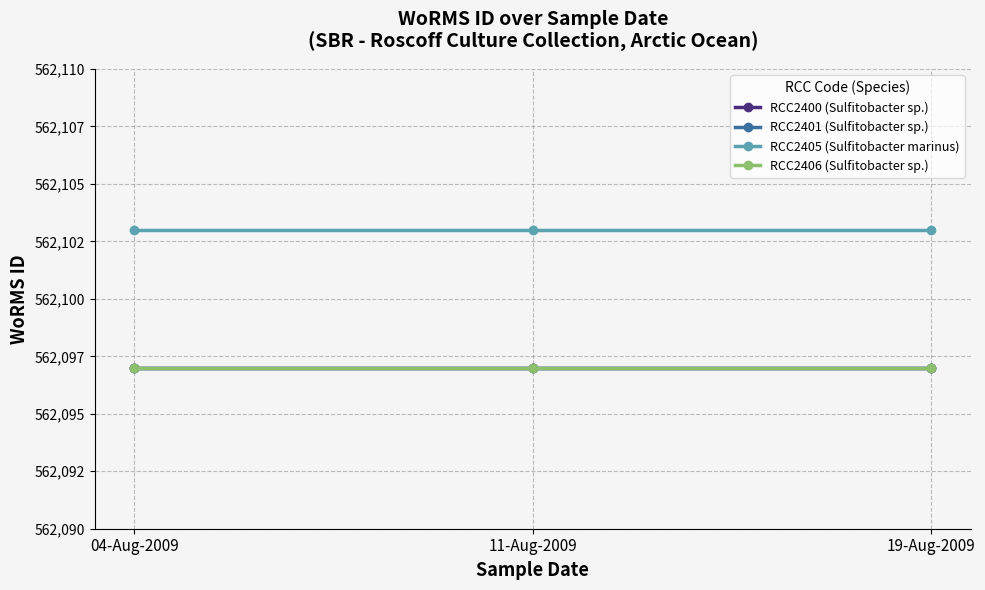

Does the chart have visible grid lines?

Yes